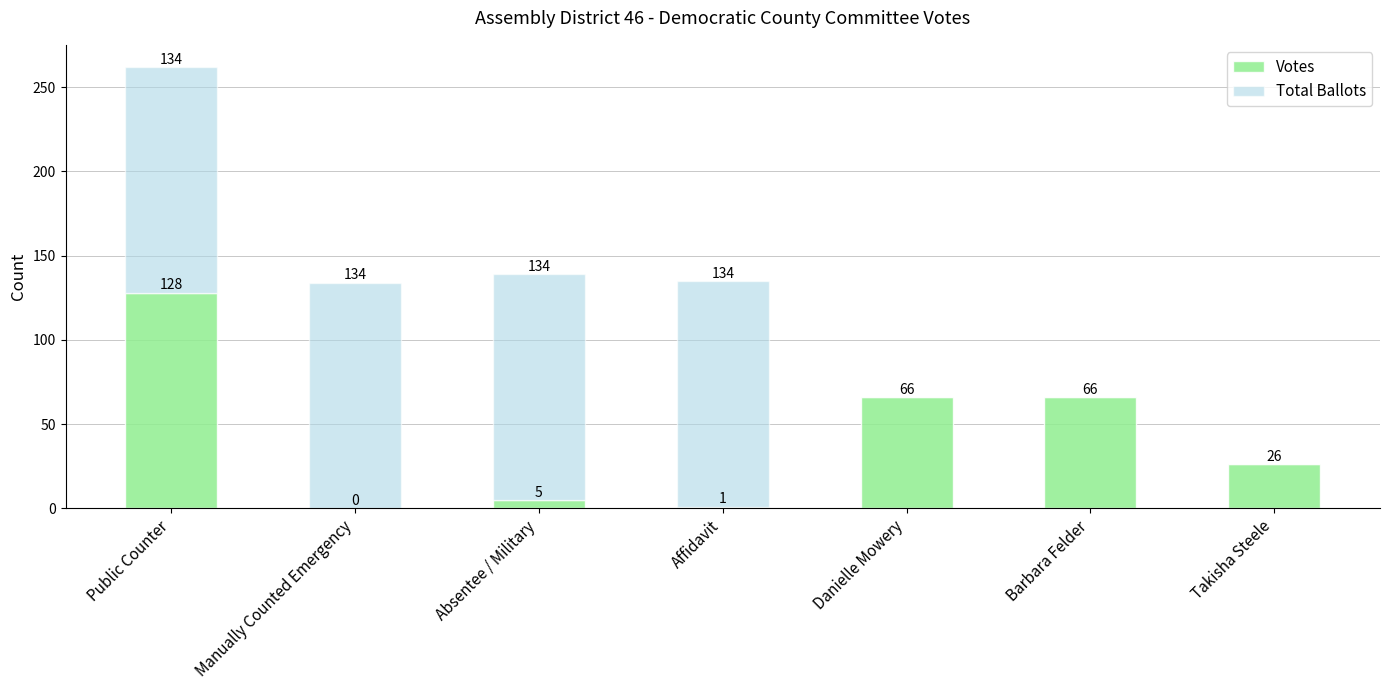

Where does the Votes series first go above 26?

Public Counter